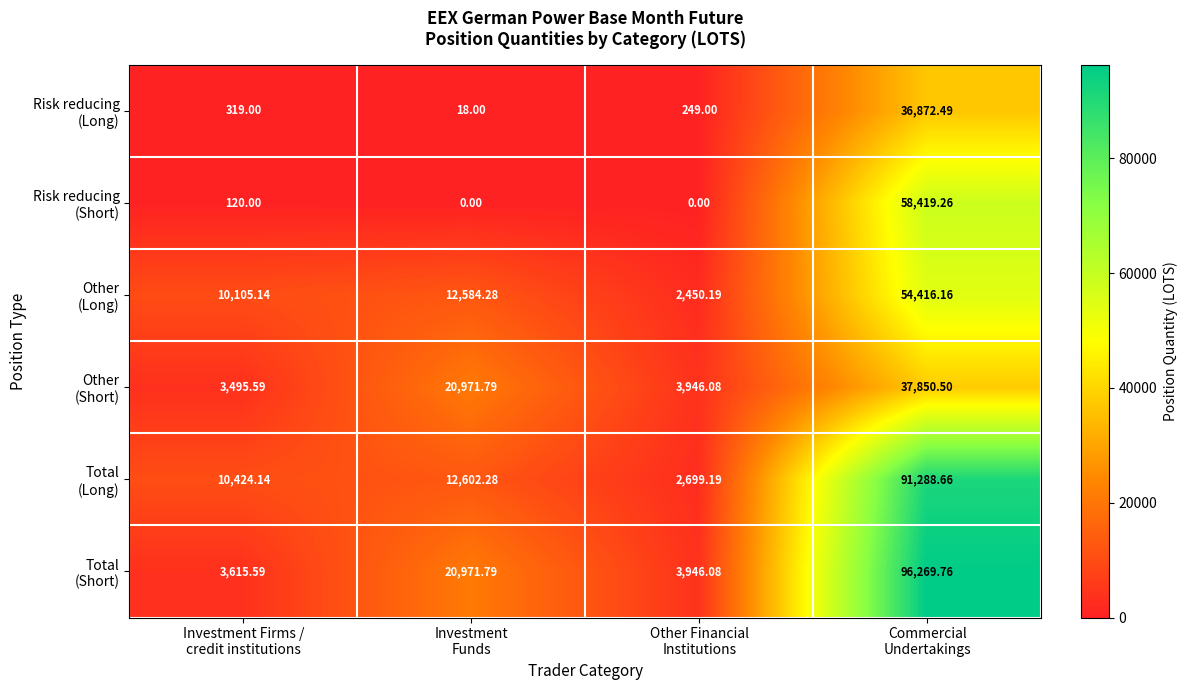

What is the difference between the highest and lowest values at Commercial
Undertakings?

59397.3